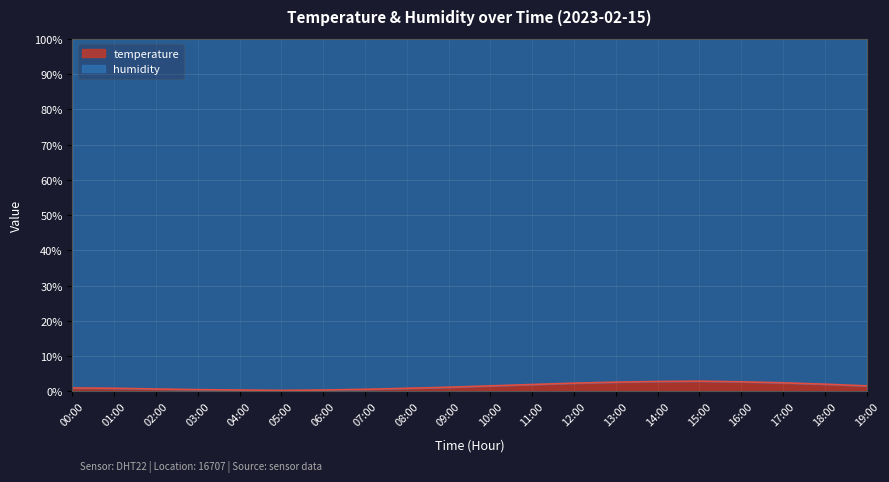

Rank the categories by value from highest to lowest.

15:00, 14:00, 16:00, 13:00, 17:00, 12:00, 18:00, 11:00, 10:00, 19:00, 09:00, 00:00, 01:00, 08:00, 02:00, 07:00, 03:00, 04:00, 06:00, 05:00